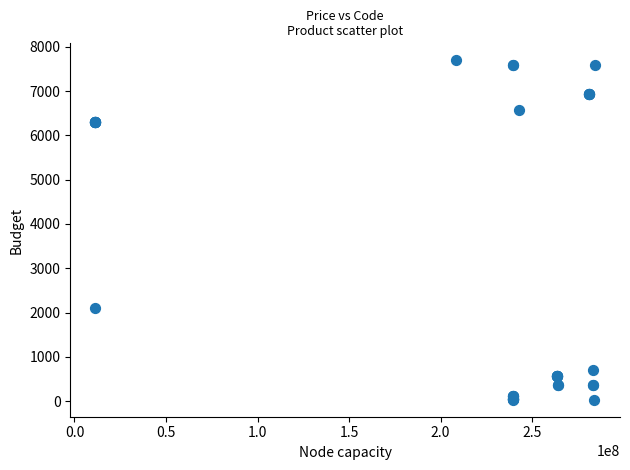

What Y value in the scatter plot is closest to 3862?

2108.4